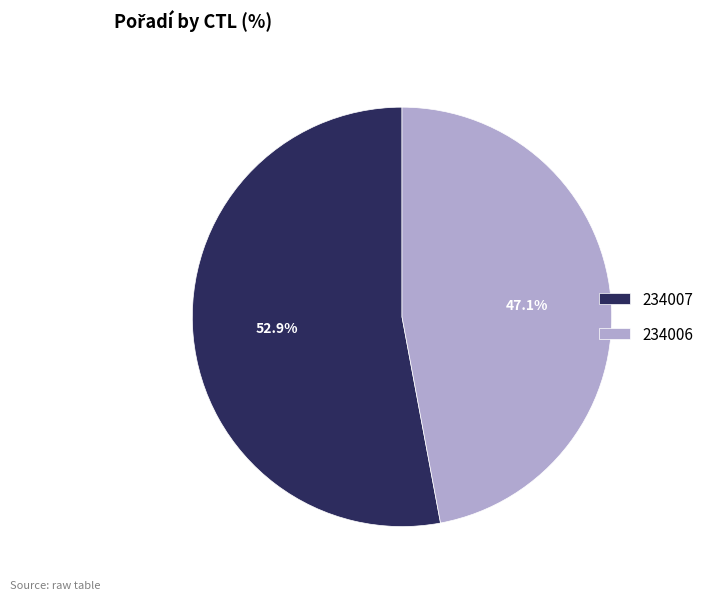

Which has a higher value, 234006 or 234007?

234007